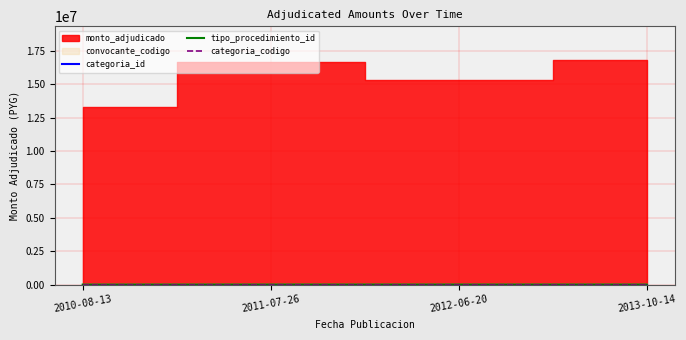

At which category is the sum across all series the highest?

2011-07-26